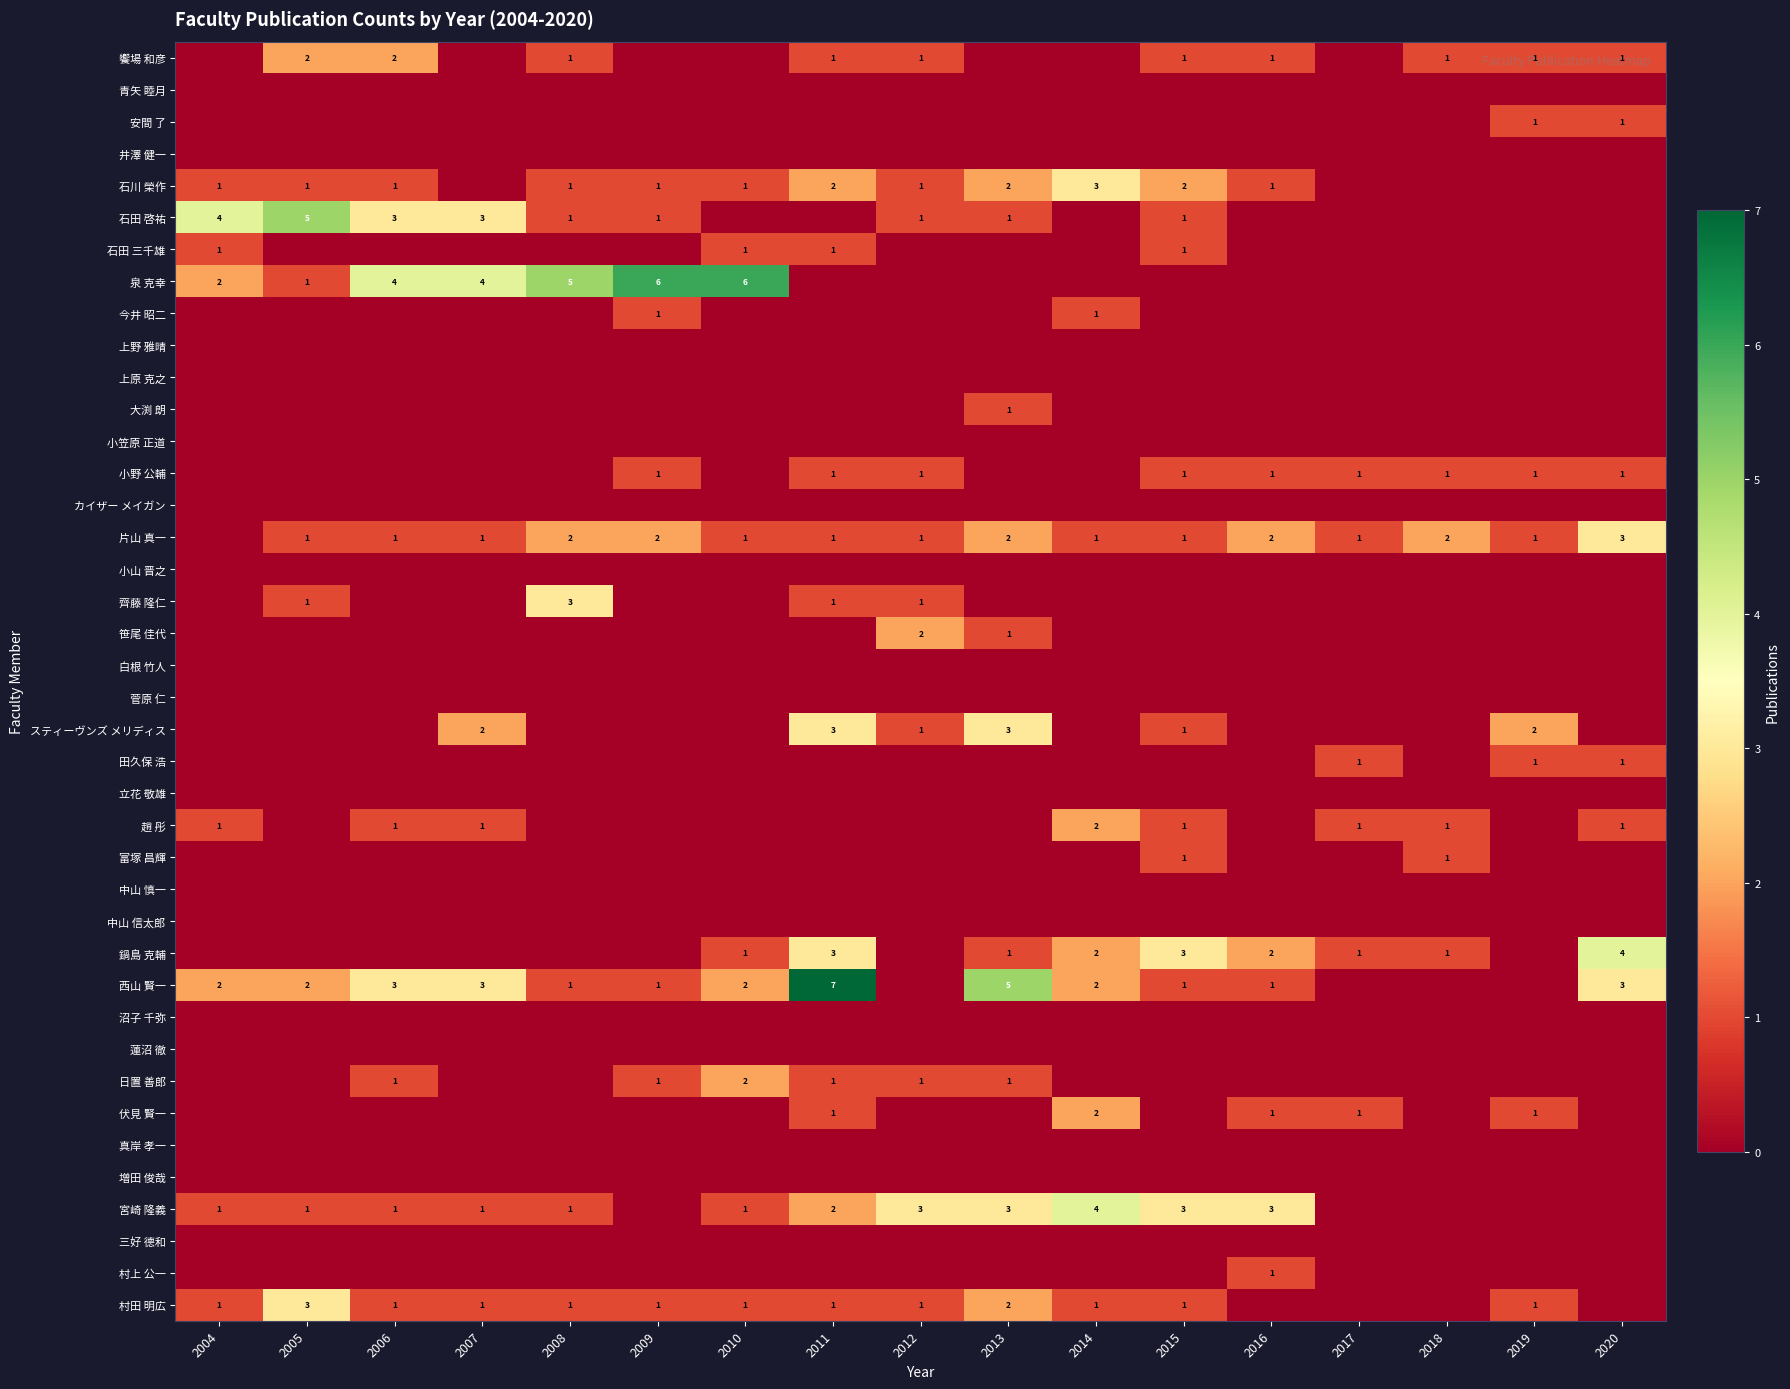

How many values in the 片山 真一 series are below 1?

1